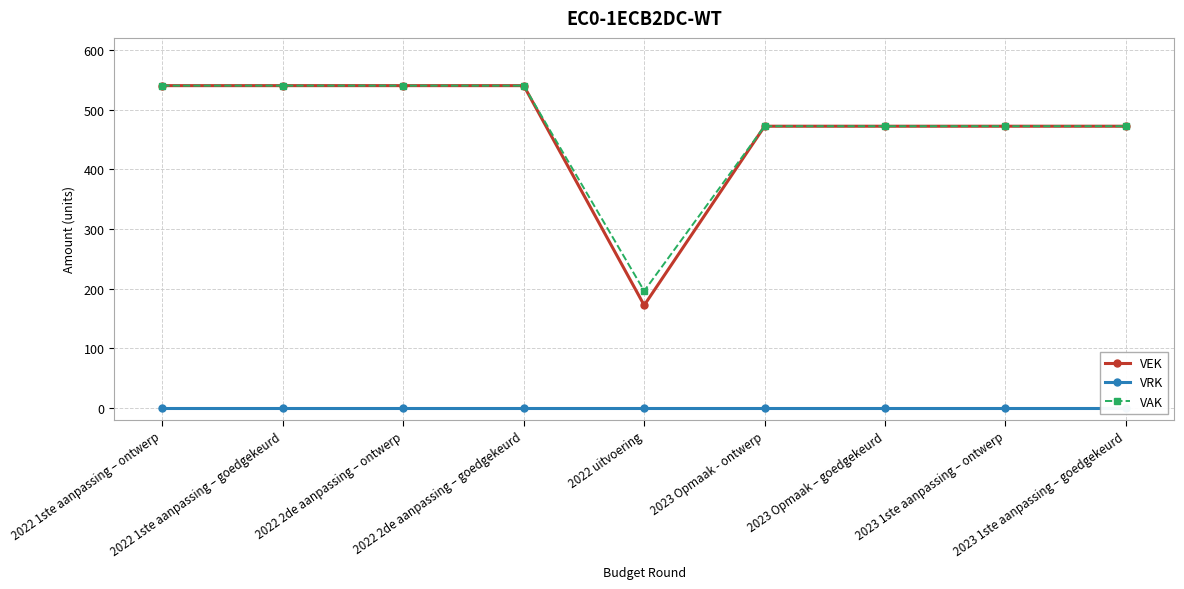

Reading left to right, extract all data points from this chart.

VEK: 2022 1ste aanpassing – ontwerp=540	2022 1ste aanpassing – goedgekeurd=540	2022 2de aanpassing – ontwerp=540	2022 2de aanpassing – goedgekeurd=540	2022 uitvoering=172	2023 Opmaak - ontwerp=472	2023 Opmaak – goedgekeurd=472	2023 1ste aanpassing – ontwerp=472	2023 1ste aanpassing – goedgekeurd=472
VRK: 2022 1ste aanpassing – ontwerp=0	2022 1ste aanpassing – goedgekeurd=0	2022 2de aanpassing – ontwerp=0	2022 2de aanpassing – goedgekeurd=0	2022 uitvoering=0	2023 Opmaak - ontwerp=0	2023 Opmaak – goedgekeurd=0	2023 1ste aanpassing – ontwerp=0	2023 1ste aanpassing – goedgekeurd=0
VAK: 2022 1ste aanpassing – ontwerp=540	2022 1ste aanpassing – goedgekeurd=540	2022 2de aanpassing – ontwerp=540	2022 2de aanpassing – goedgekeurd=540	2022 uitvoering=196	2023 Opmaak - ontwerp=472	2023 Opmaak – goedgekeurd=472	2023 1ste aanpassing – ontwerp=472	2023 1ste aanpassing – goedgekeurd=472